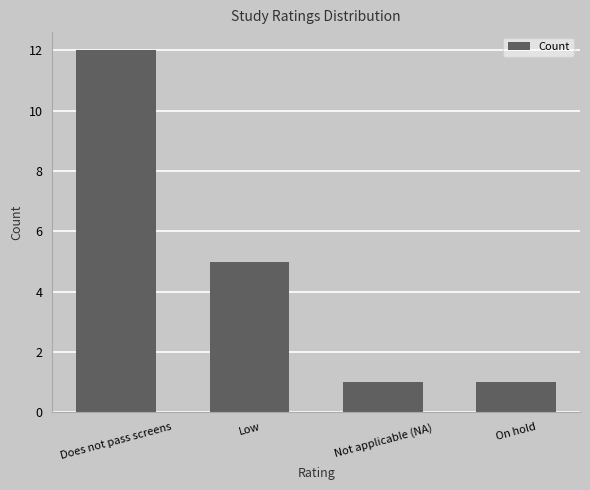

What is the label of the 1st bar from the left?

Does not pass screens